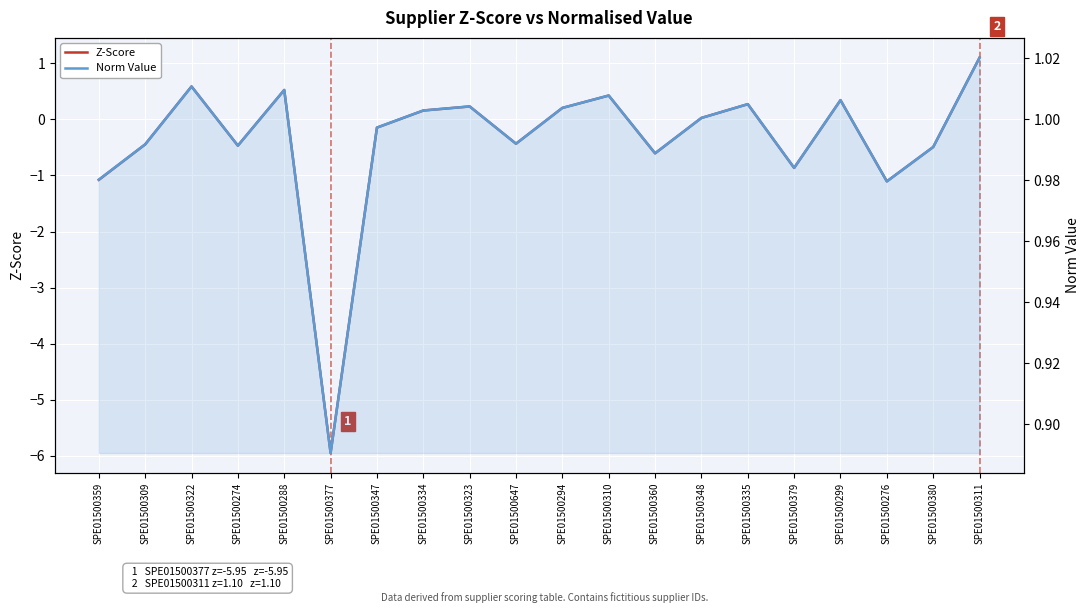

What is the spread (max minus min) of values at SPE01500348?

1.0